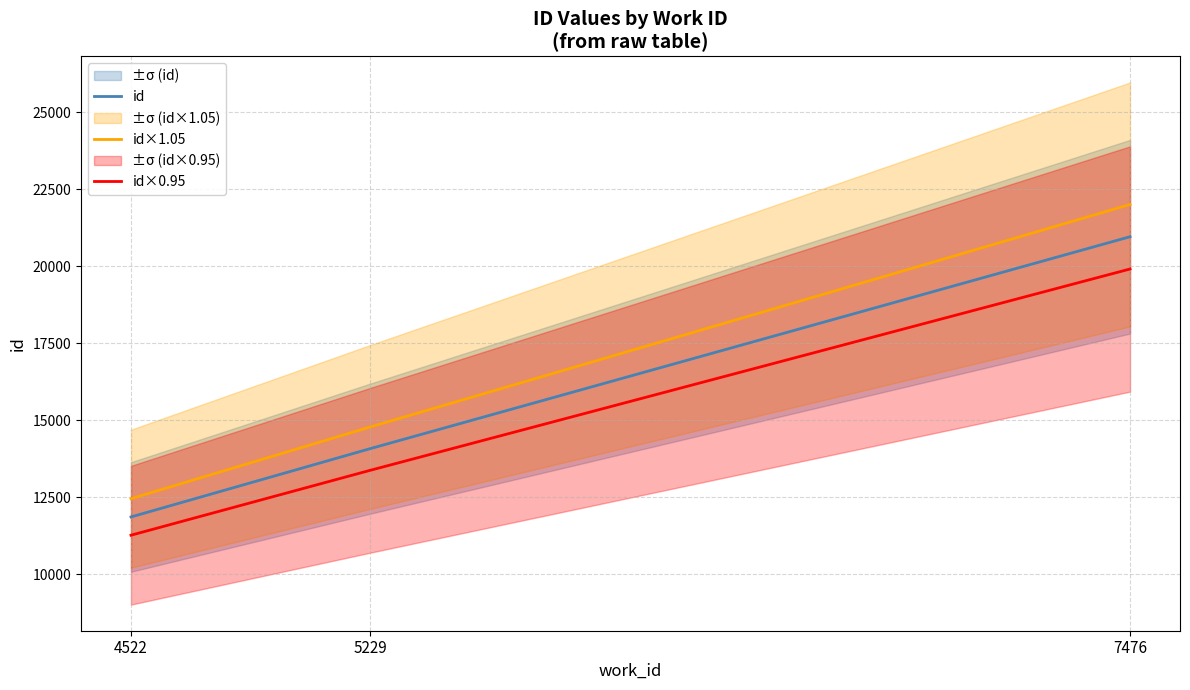

What is the average value of the id×1.05 series?

16418.1